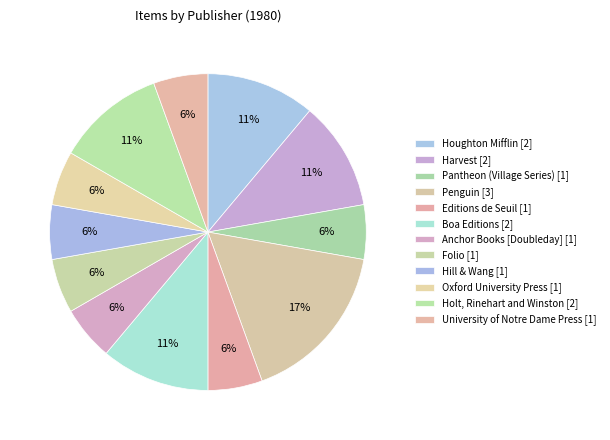

What is the smallest slice in the pie chart?

Pantheon (Village Series)